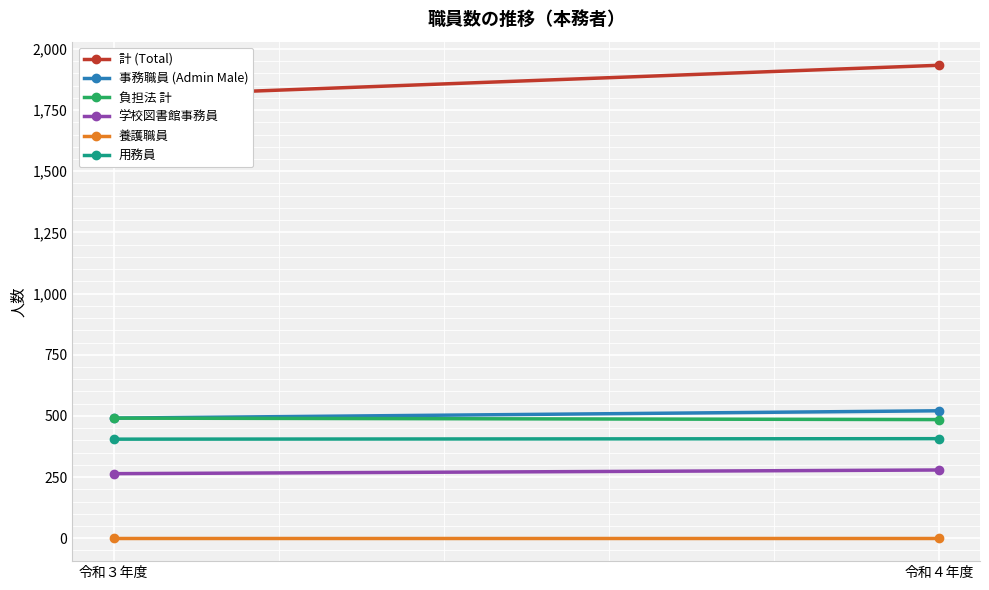

Rank the categories by 計 (Total) value from lowest to highest.

令和３年度, 令和４年度